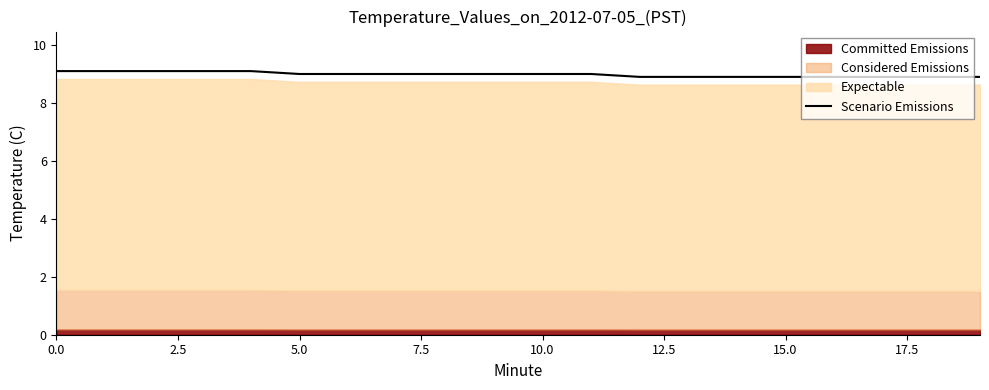

What is the lowest value of the Scenario Emissions series?

8.9